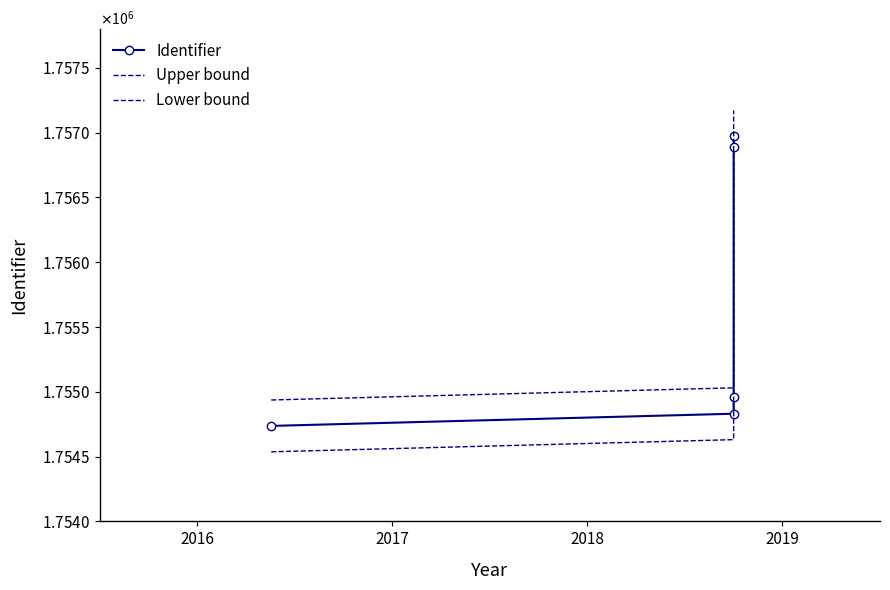

What is the value of the Identifier point at the 3rd from the left?

1754957